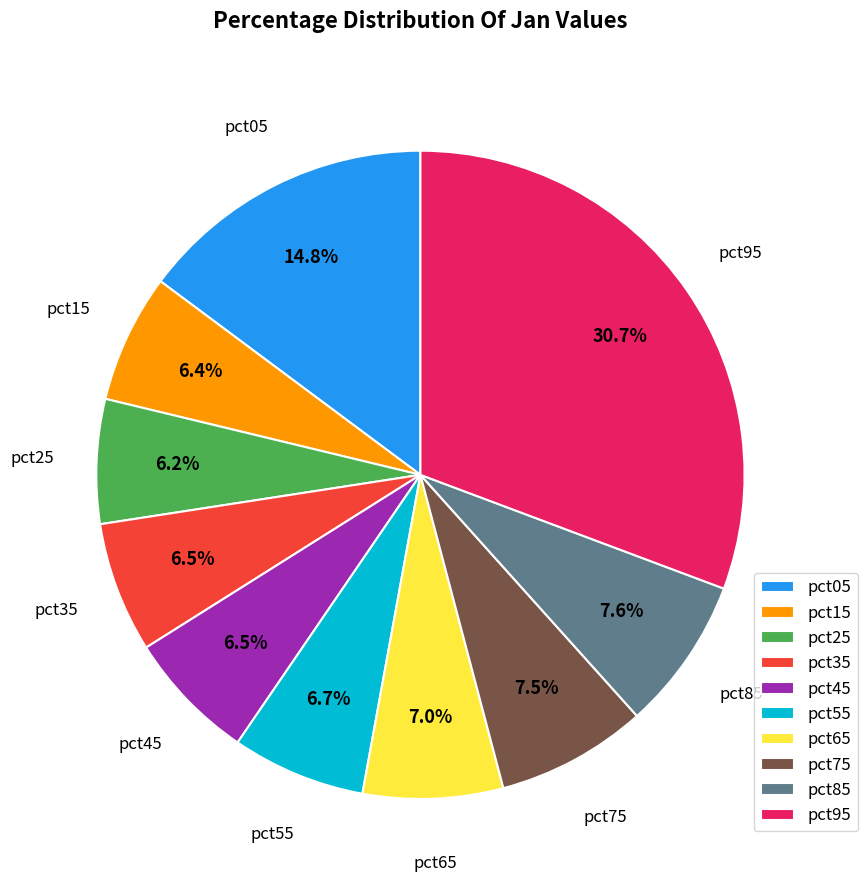

What is the total percentage of pct45 and pct05?

21.3%